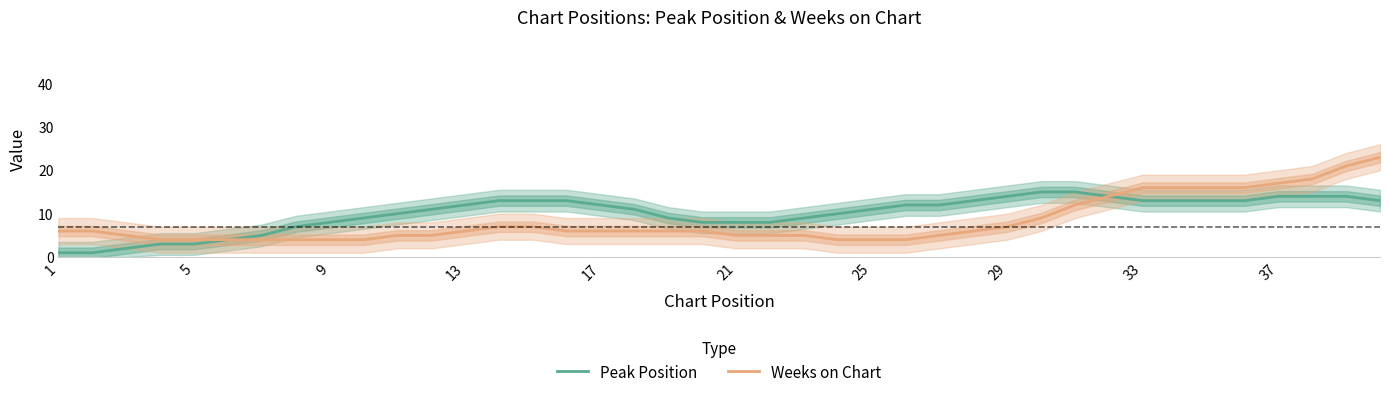

True or false: Peak Position and Weeks on Chart cross at least once.

False